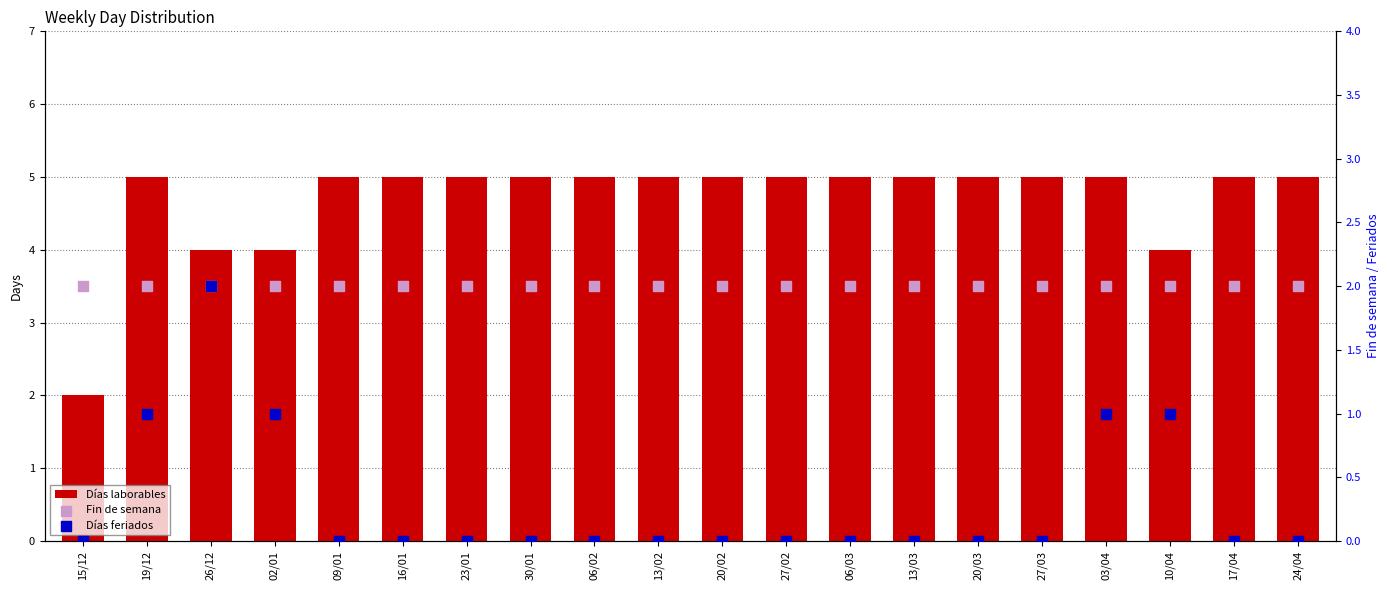

Which series reaches the maximum Y coordinate?

Días laborables